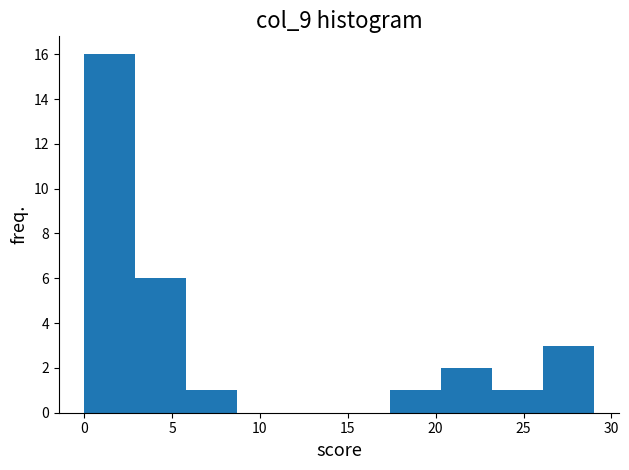

How tall is the bar that spans 20.3 to 23.2 on the x-axis? Neither the bar edges nor the heights are printed on the chart, so give them approximately, as read against the axes.

2